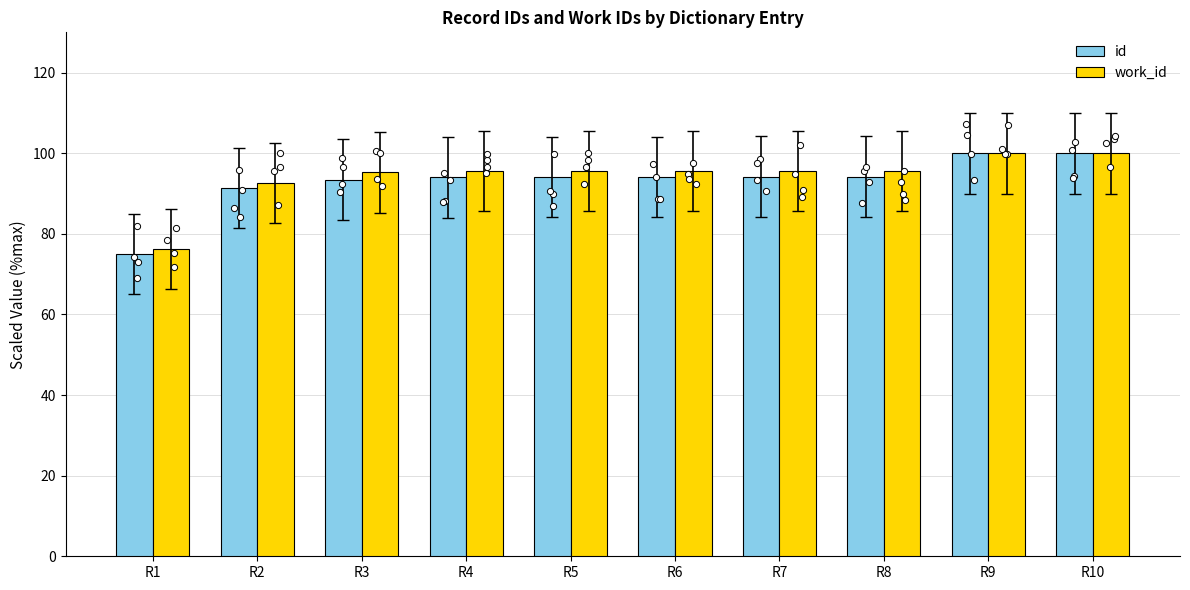

What are all the series names shown in the legend?

id, work_id